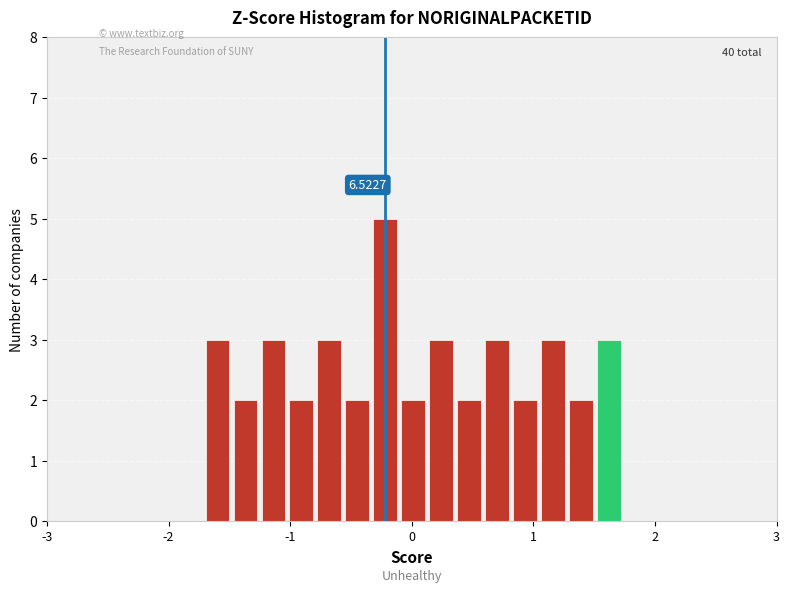

Around what value on the x-axis is the tallest bar? Give the approximate position of its centre, as read against the axis.

-0.2